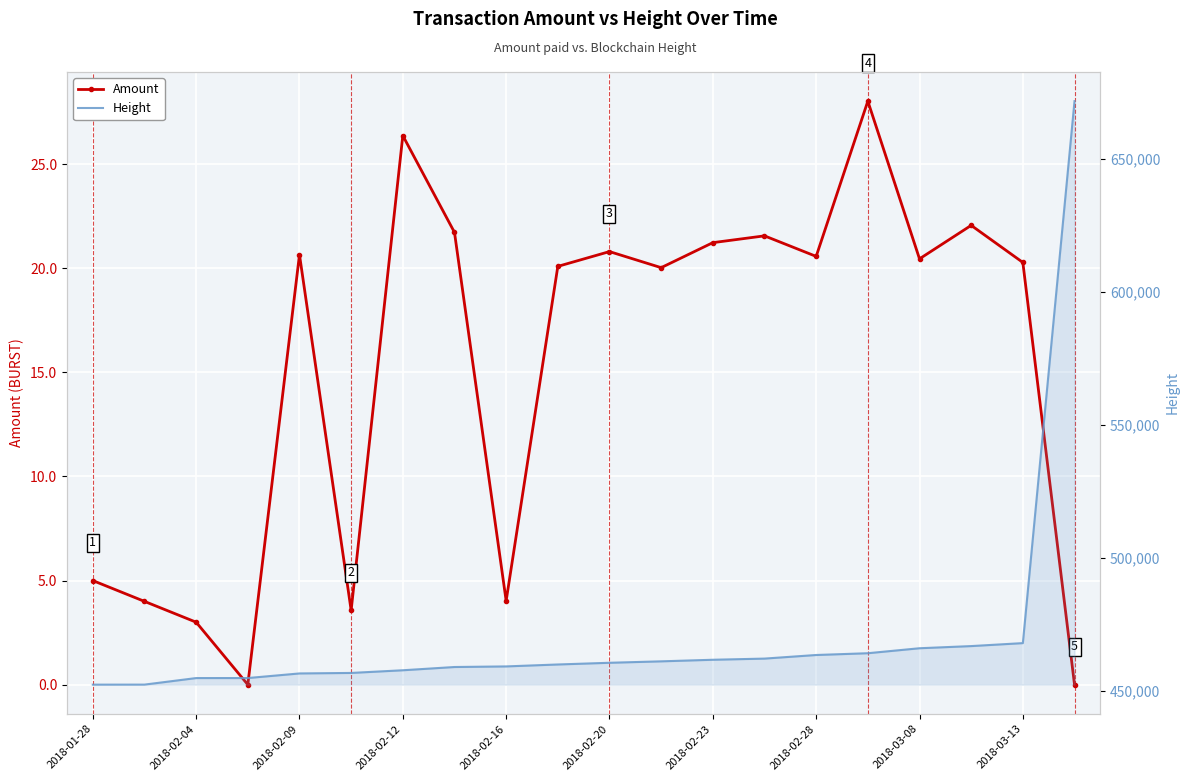

What is the average value of the Amount series?

15.2